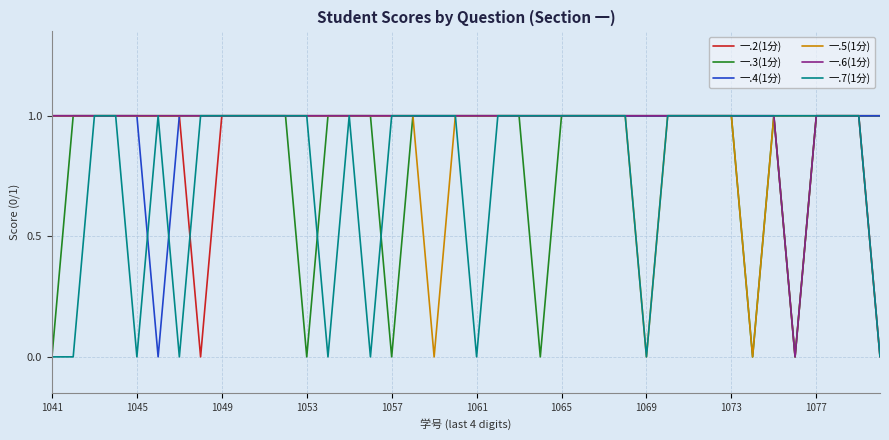

Is this an area chart (filled region under the line)?

No